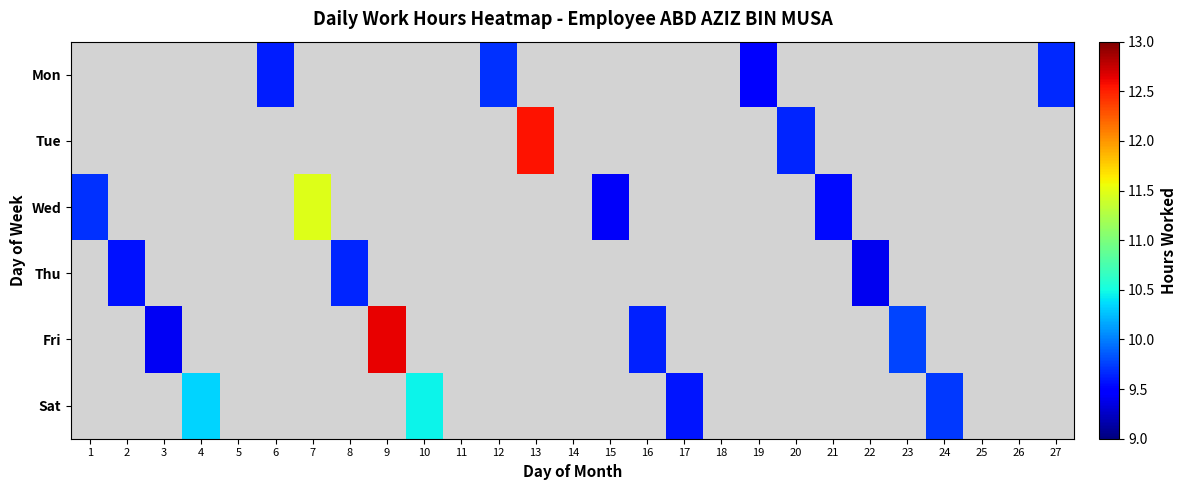

Which category has the highest value in the Wed series?

7